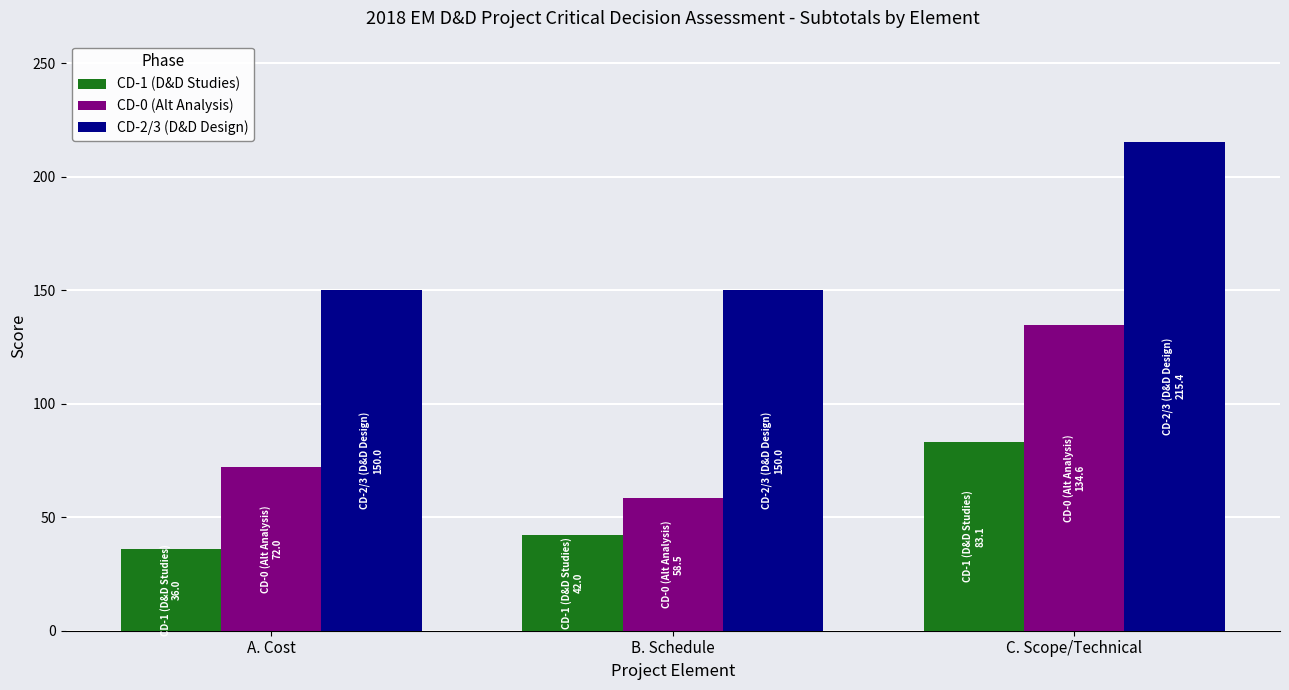

Which series has the largest range (max minus min)?

CD-0 (Alt Analysis)